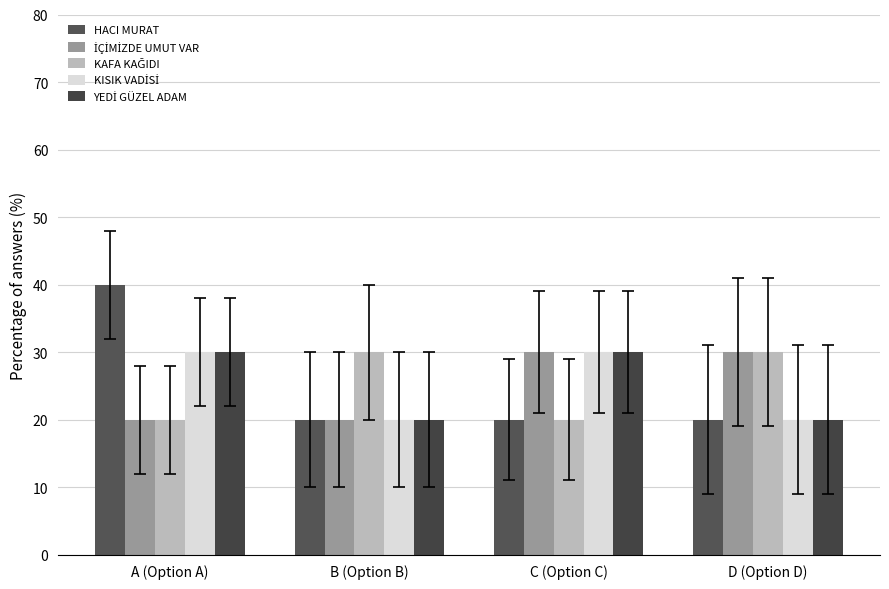

What is the difference between the second highest and second lowest values in the İÇİMİZDE UMUT VAR series?

10